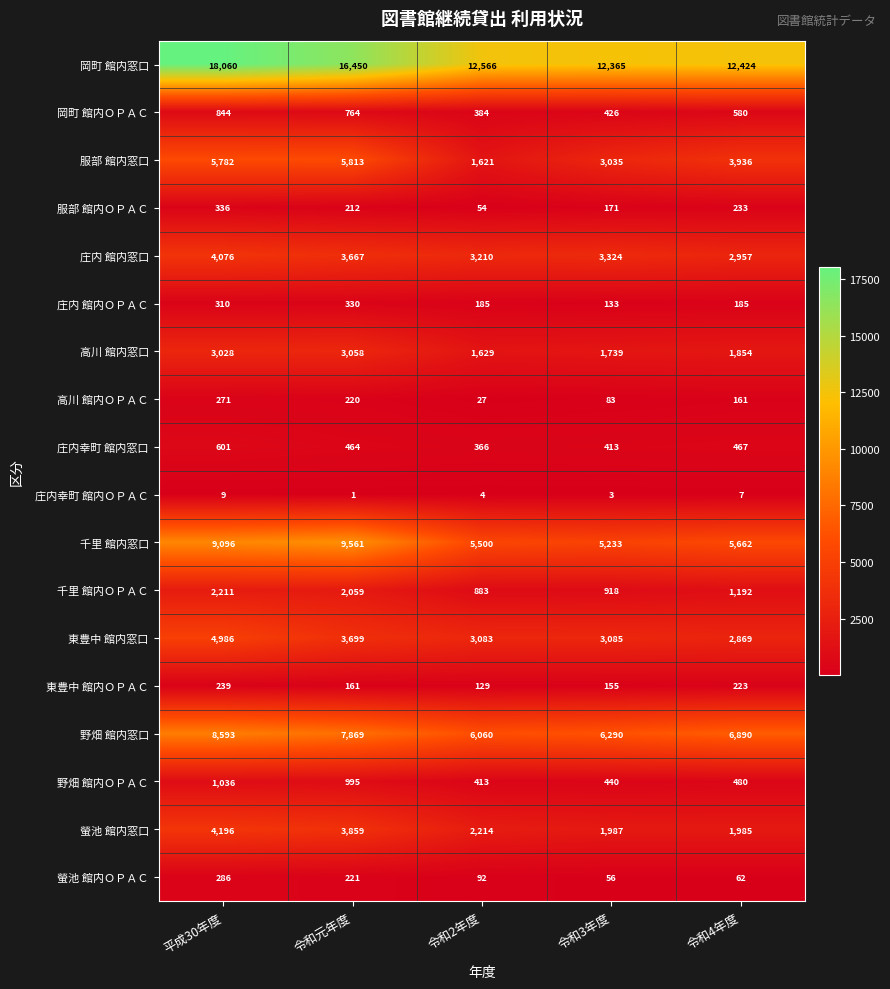

Is the value of 庄内 館内窓口 at 令和4年度 greater than the value of 高川 館内ＯＰＡＣ at 令和4年度?

Yes